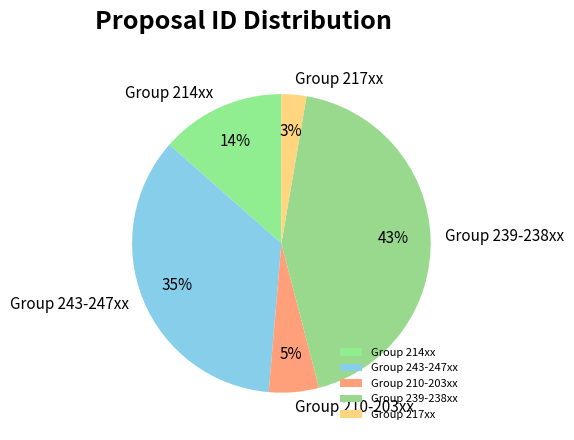

How many slices are in this pie chart?

5